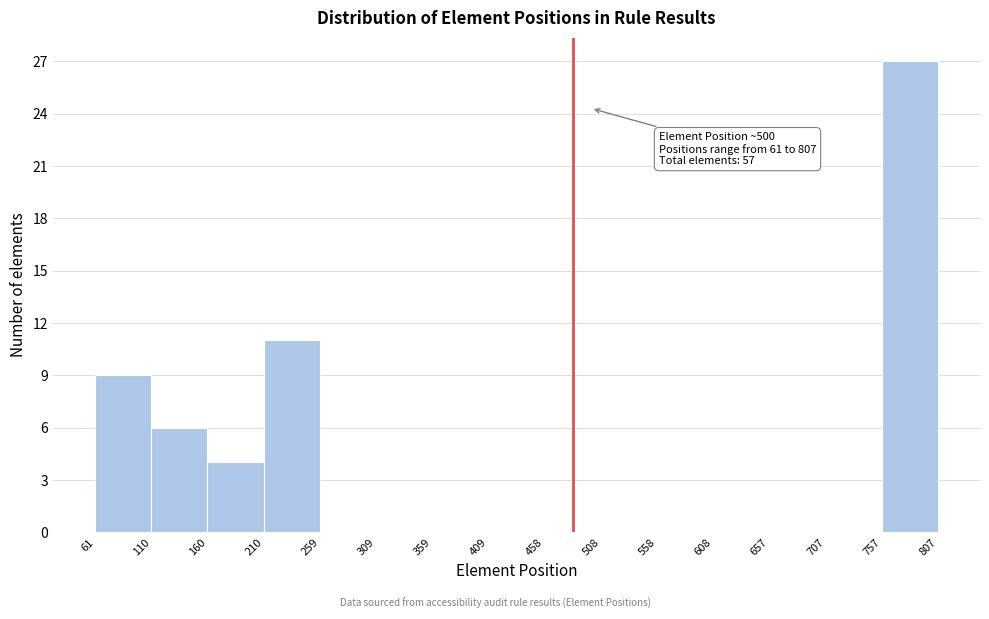

Which range on the x-axis has the tallest bar?

757 to 807